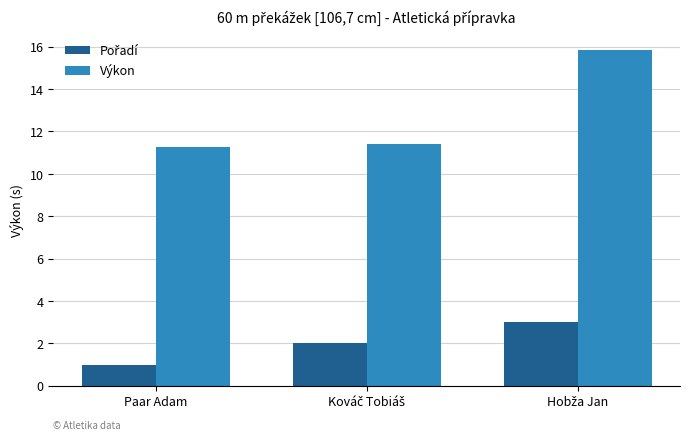

What is the minimum value shown in the chart?

1.0